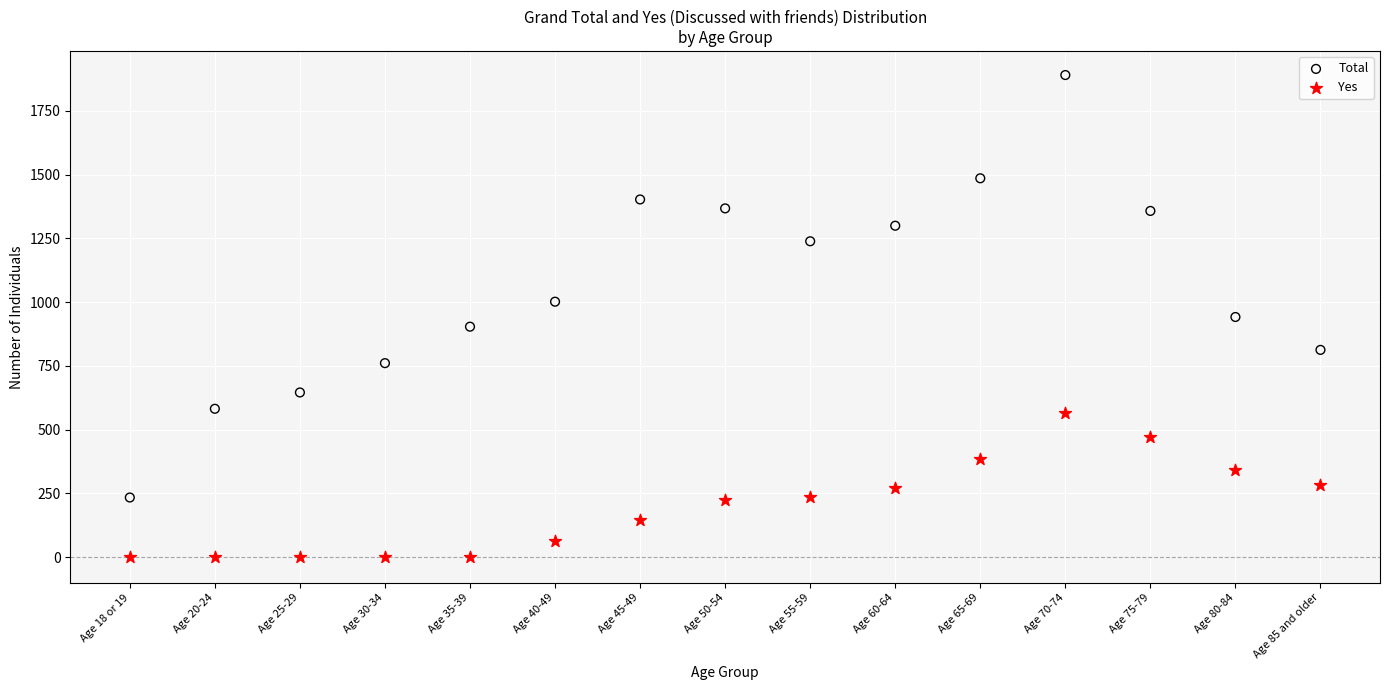

Across all data points, what is the range of Y values (max minus min)?

1891